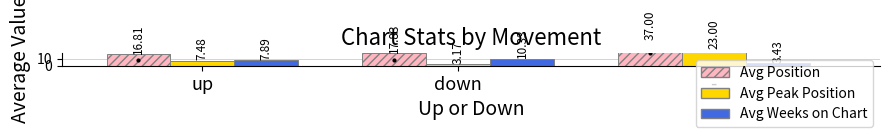

Which series has the largest total across all categories?

Avg Position